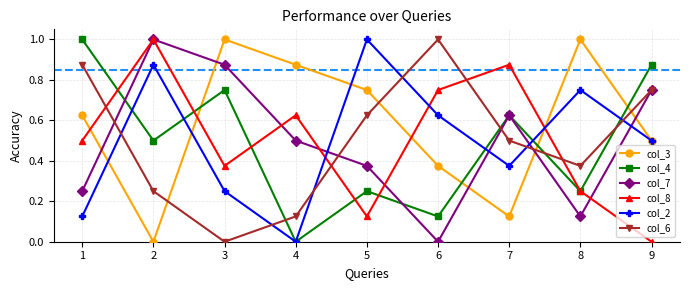

Where is the first local maximum for col_4?

3